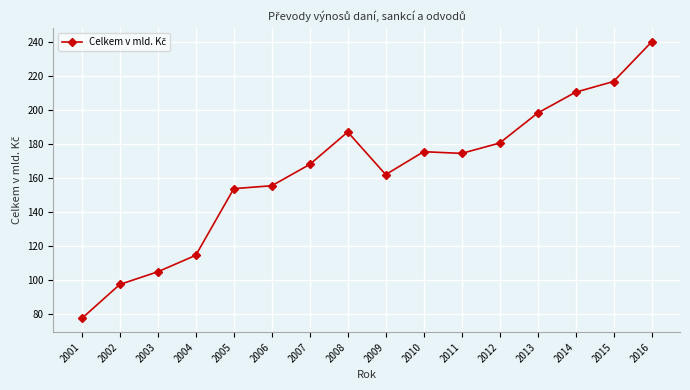

What is the value of the 1st point from the left?

77.6